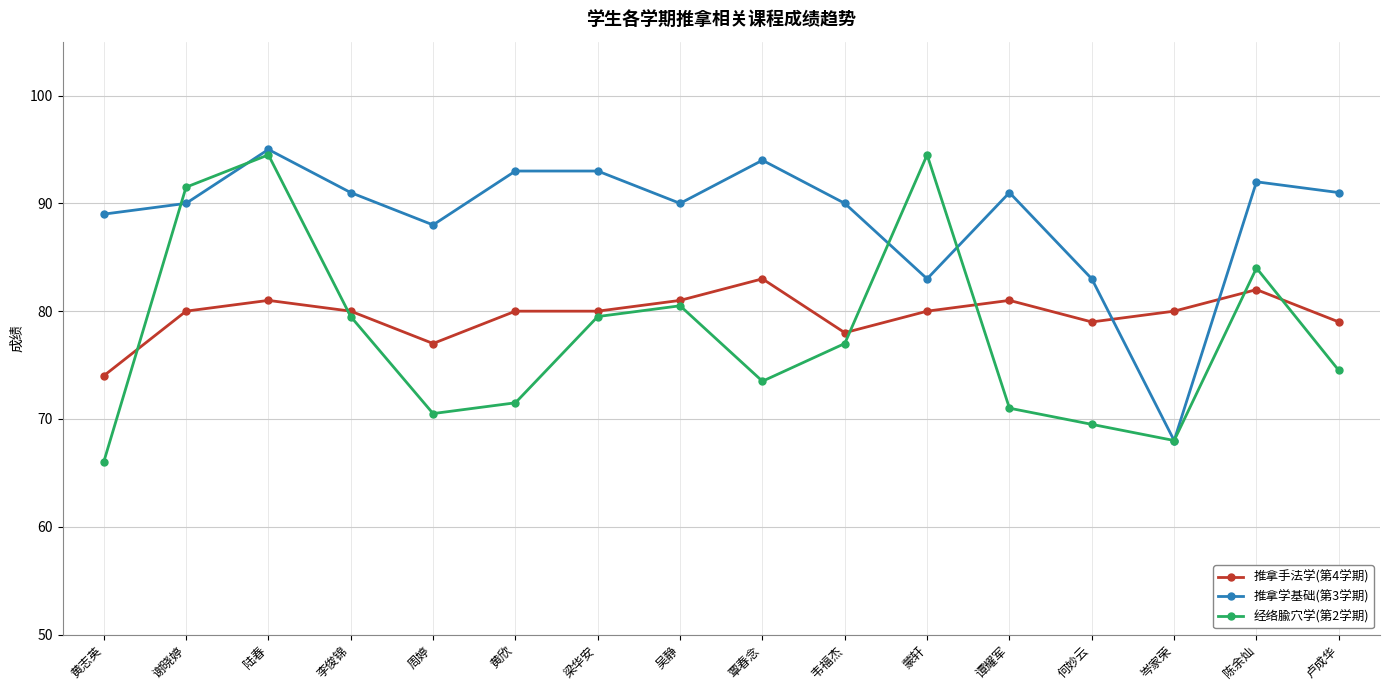

List the series in order of their overall mean, highest first.

推拿学基础(第3学期), 推拿手法学(第4学期), 经络腧穴学(第2学期)